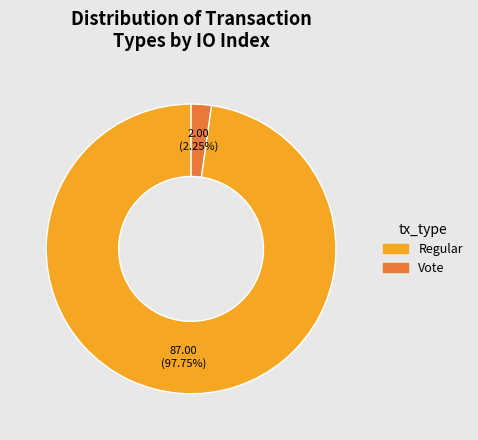

Does Regular account for over 50% of the chart?

Yes